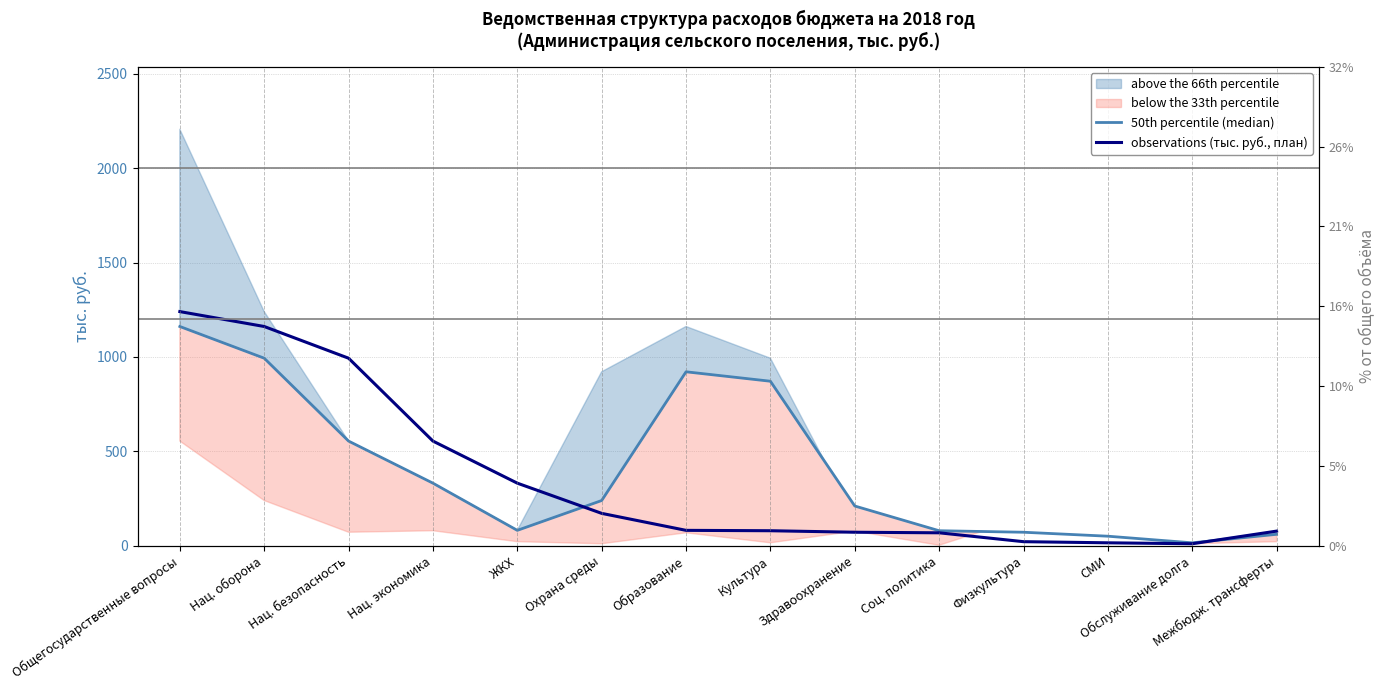

How many lines are shown in the chart?

2